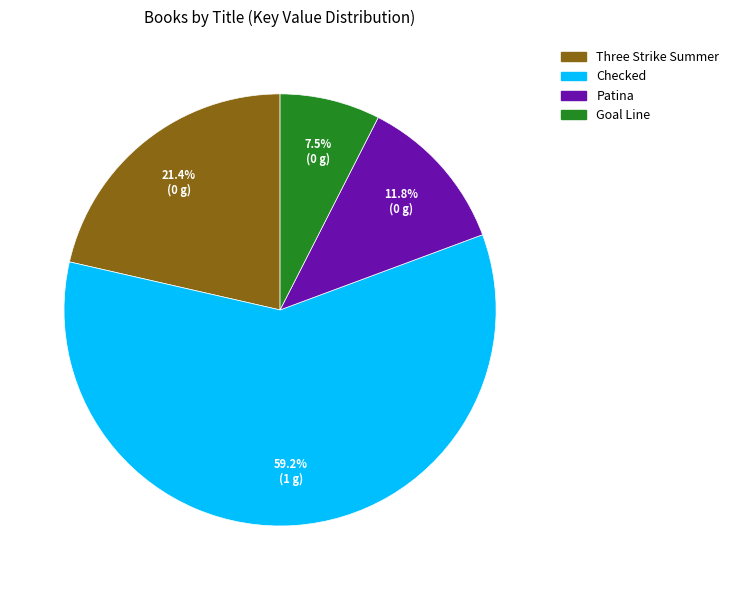

Does Checked represent more than half of the total?

Yes